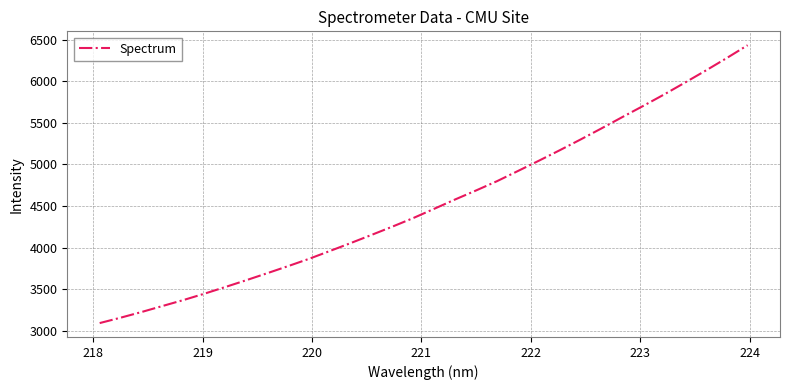

What is the maximum value shown in the chart?

6433.2